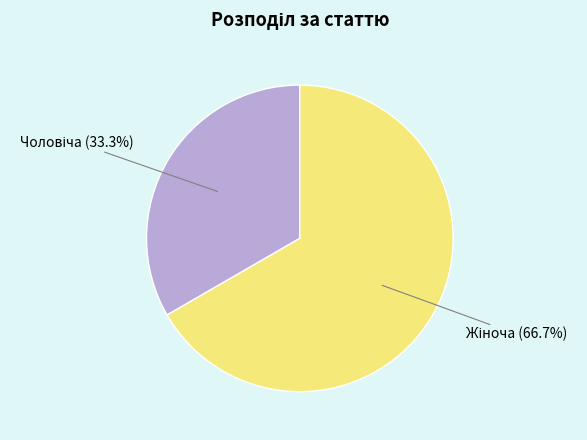

Is there any slice that represents more than half of the pie?

Yes